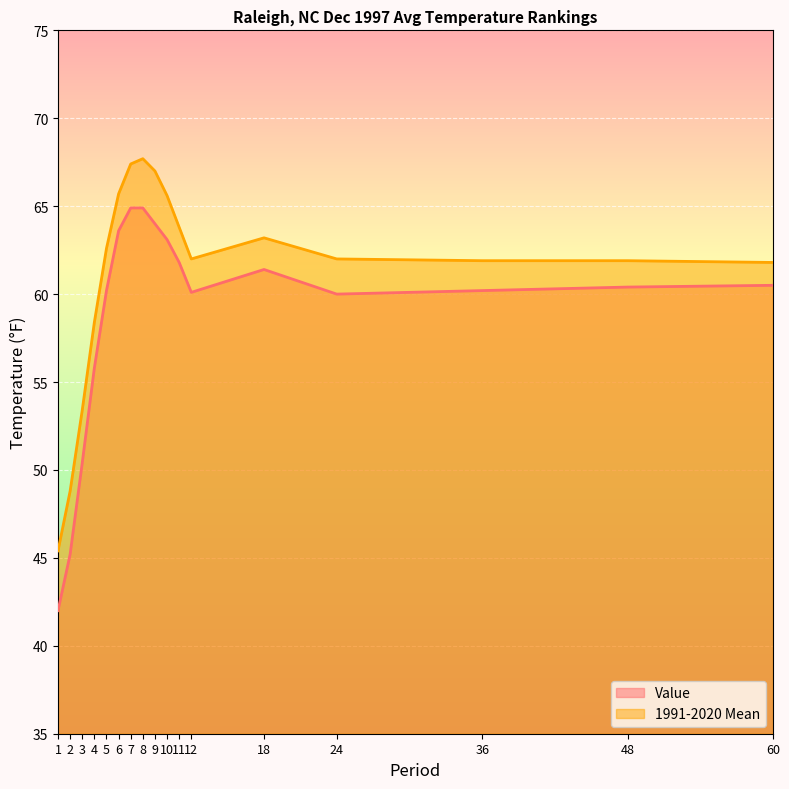

What is the value of the 1991-2020 Mean point at the 10th from the left?

65.6